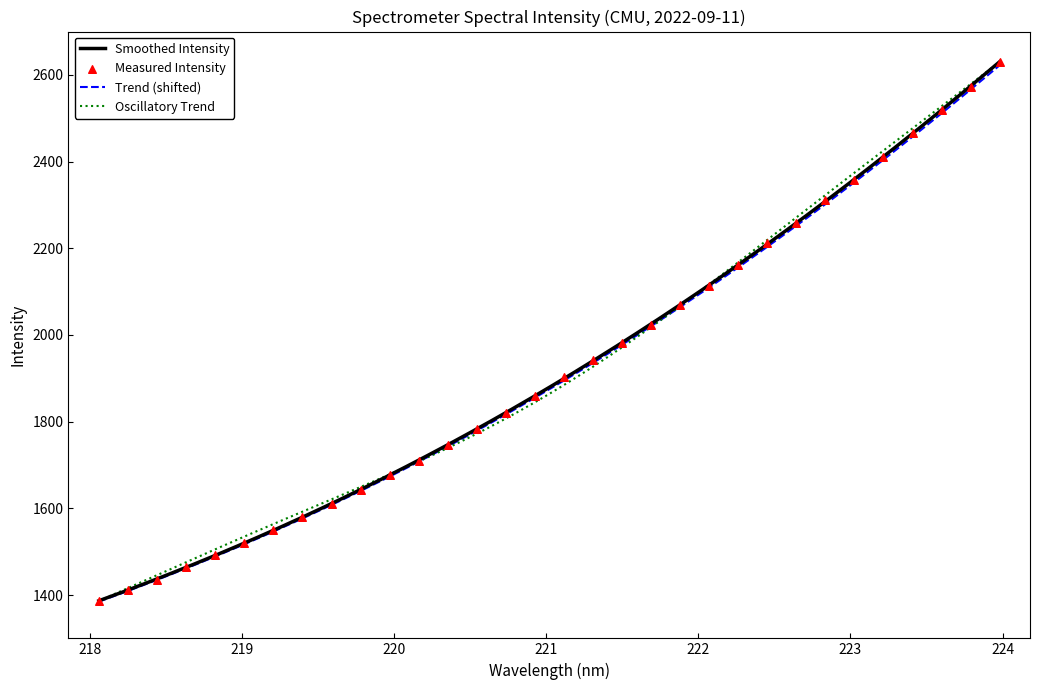

What is the maximum value for Smoothed Intensity?

2630.3